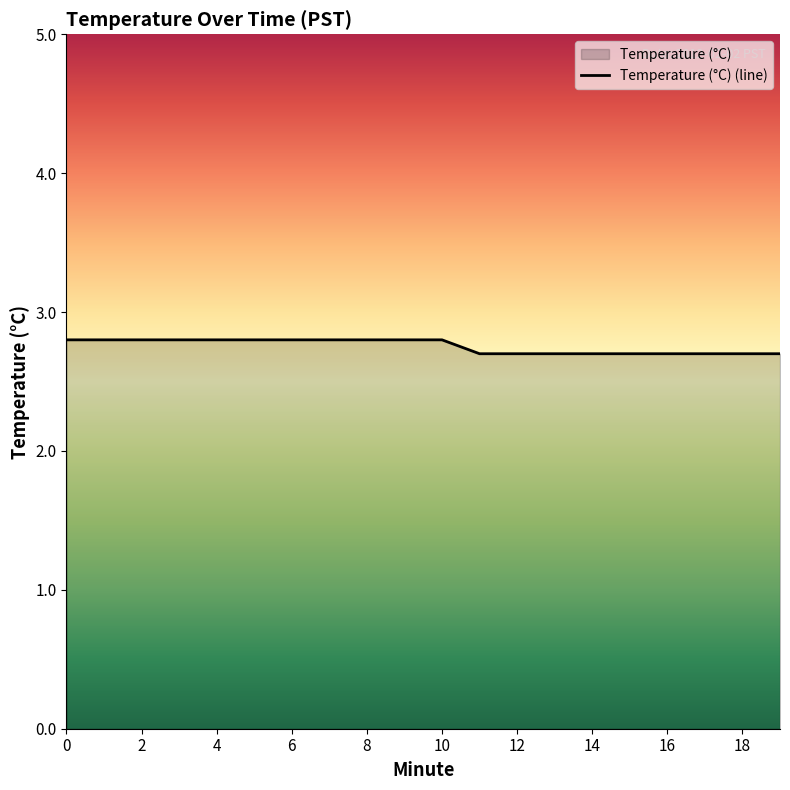

Count the values in the range 2 to 3.

20